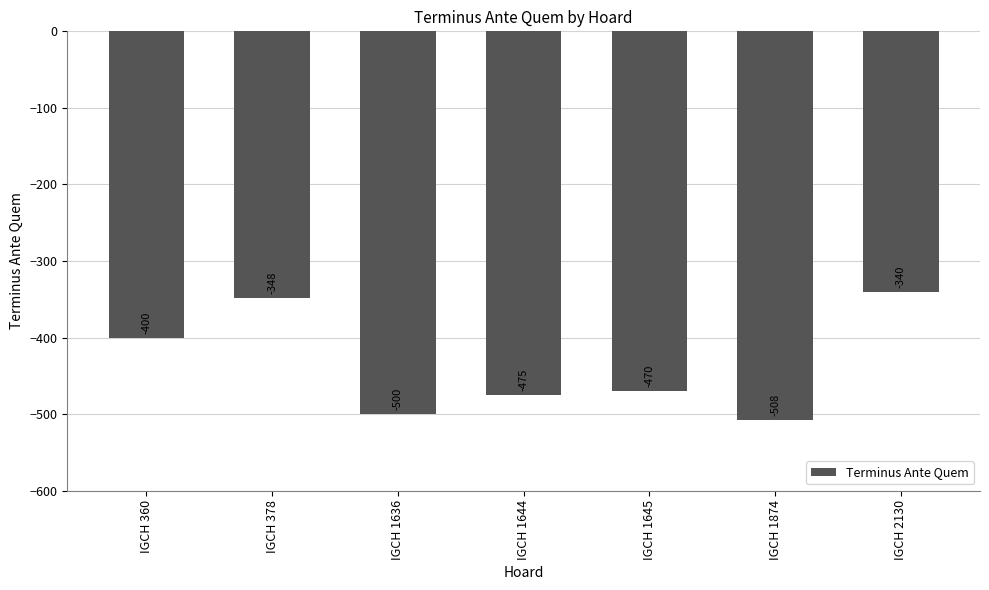

At which category does the chart reach its peak across all series?

IGCH 2130